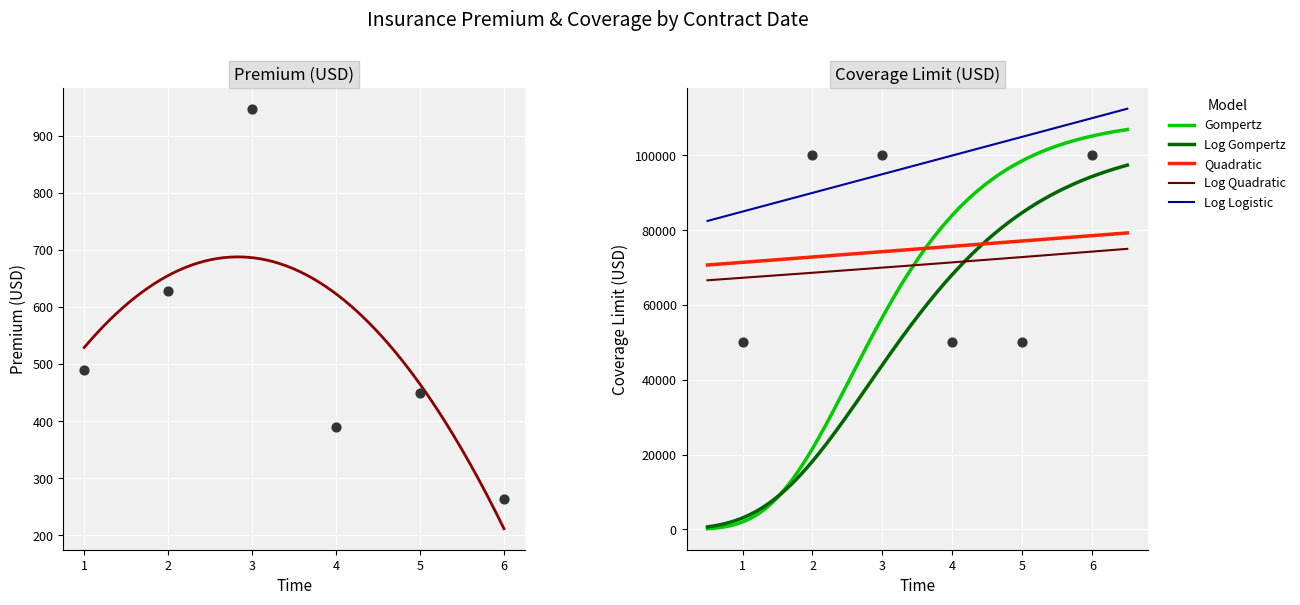

Which series has the largest Y range (max minus min)?

Coverage Limit